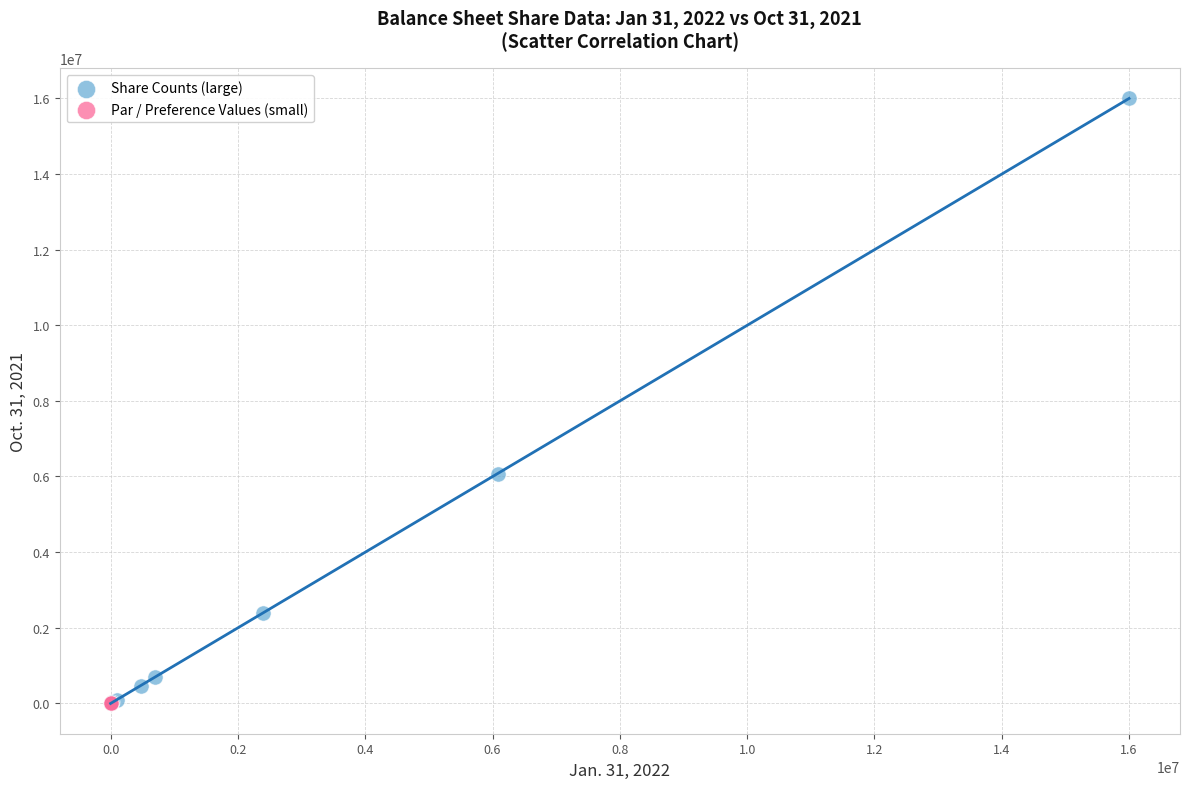

Which series contains the highest Y value?

Share Counts (large)